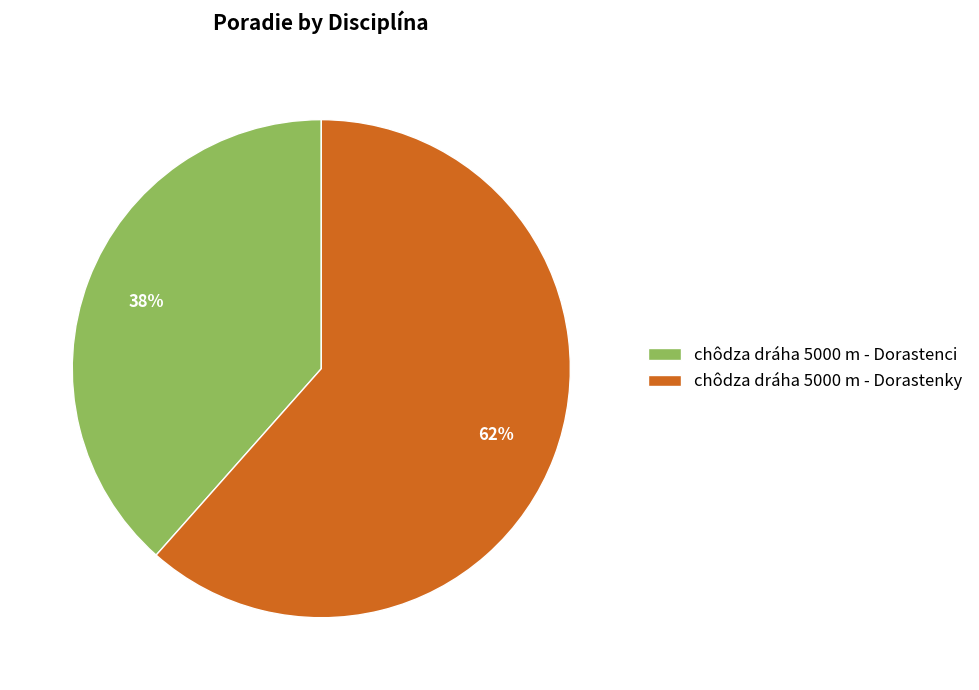

Count the number of slices in the pie.

2